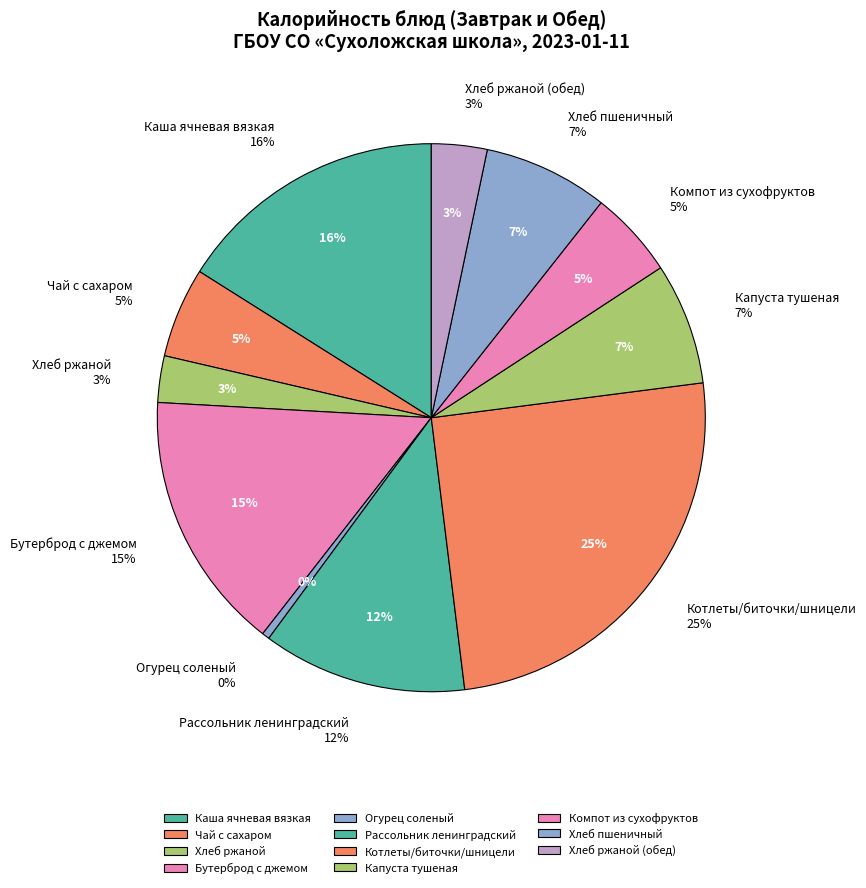

True or false: Чай с сахаром accounts for 18% of the total.

False